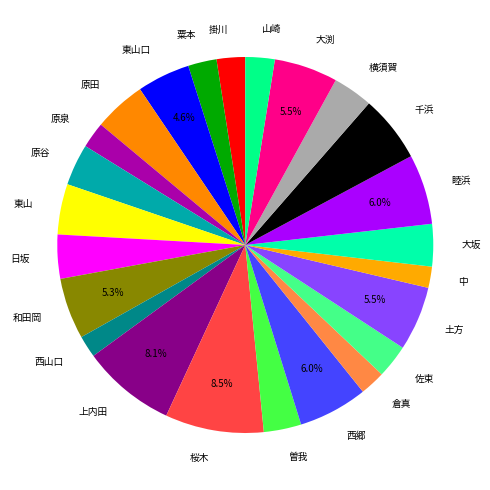

To the nearest percent, what is the difference between the largest and smallest slice percentages?

7%